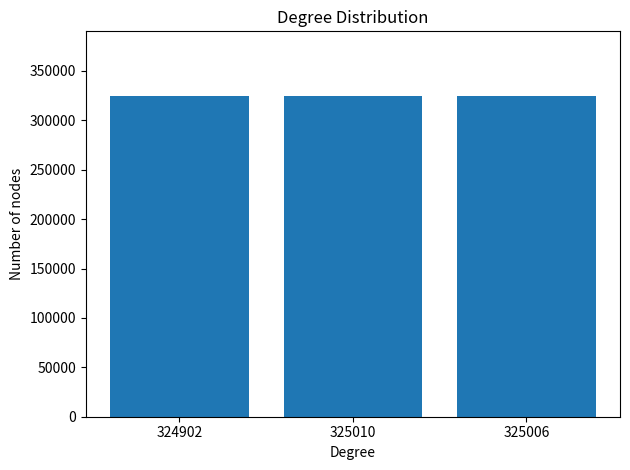

The chart shows a value of 325010 at 325010. True or false?

True